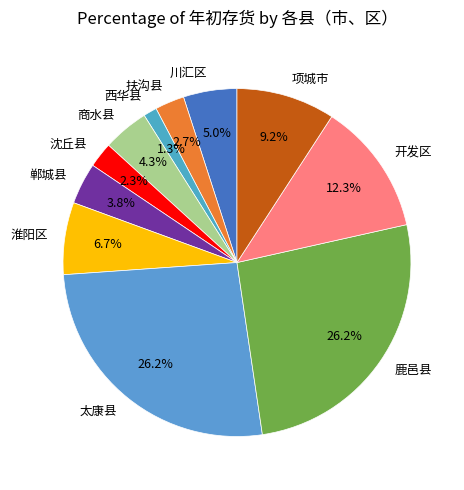

The 太康县 slice represents 20% of the pie. True or false?

False